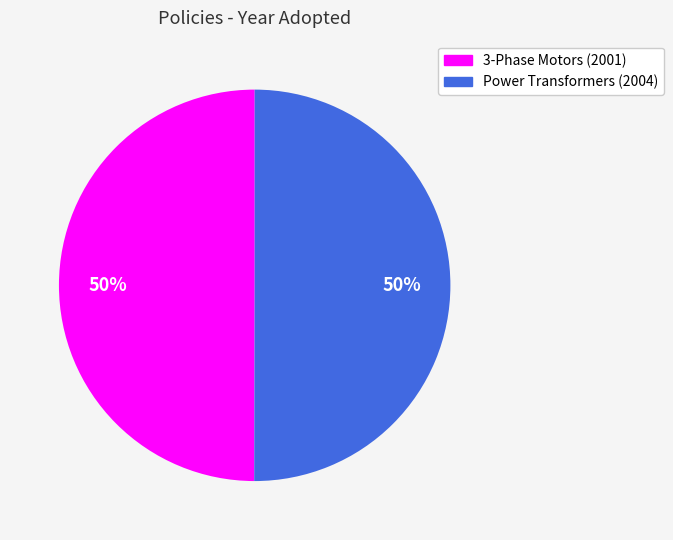

To the nearest percent, what portion does Power Transformers (2004) represent?

50%